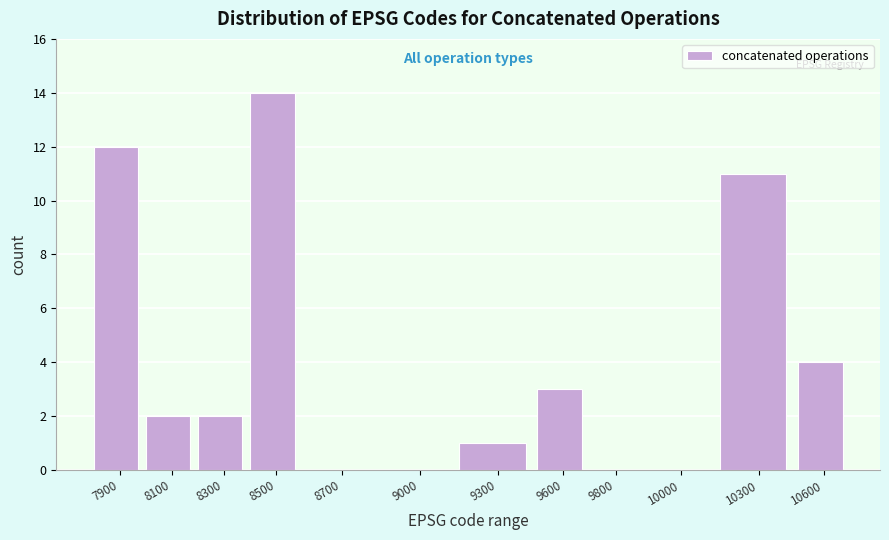

Reading left to right, extract all data points from this chart.

7900=12	8100=2	8300=2	8500=14	8700=0	9000=0	9300=1	9600=3	9800=0	10000=0	10300=11	10600=4